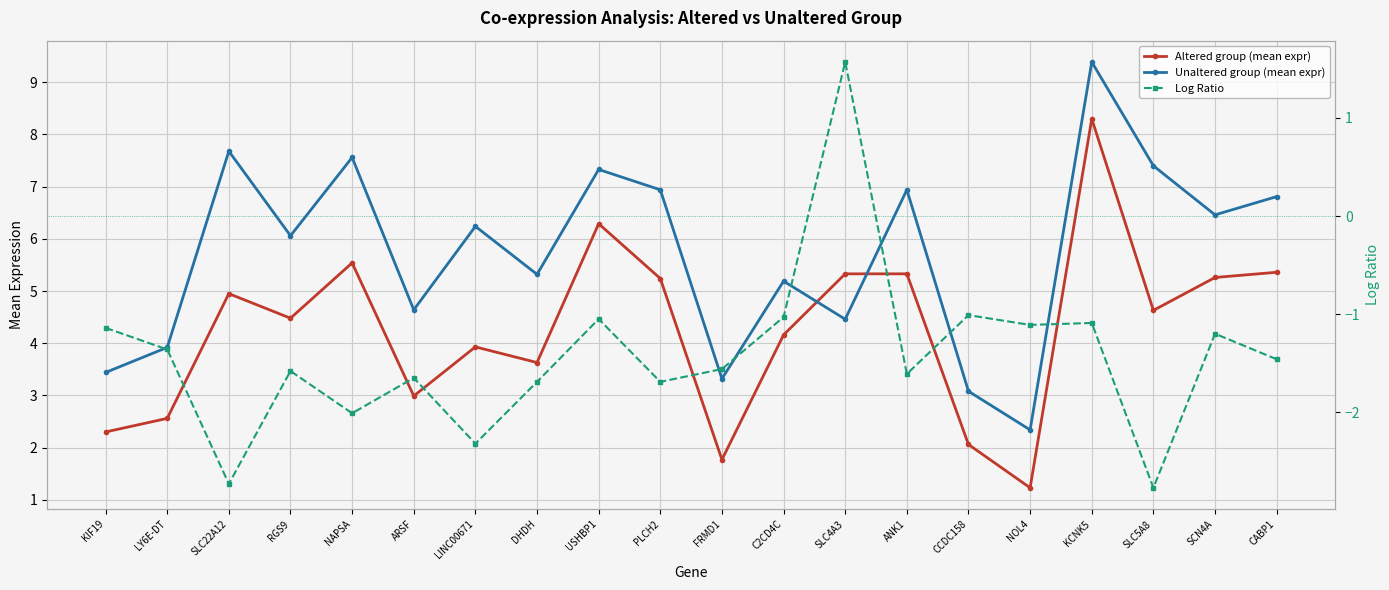

What are all the series names shown in the legend?

Altered group (mean expr), Unaltered group (mean expr), Log Ratio